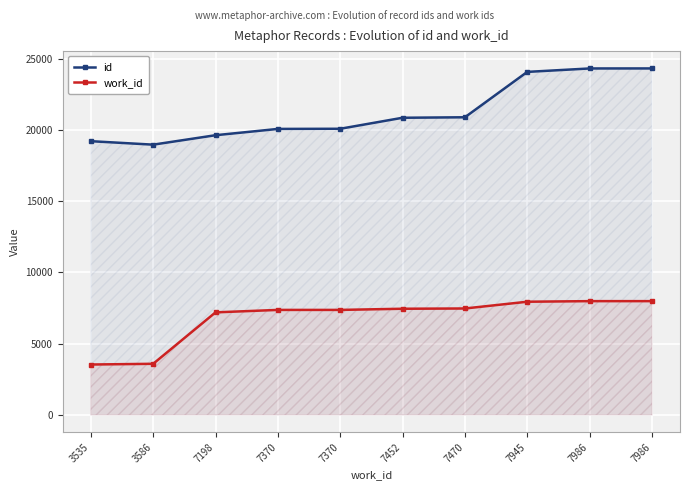

Reading left to right, transcribe all the data shown in this chart.

id: 3535=19219	3586=18975	7198=19638	7370=20080	7370=20091	7452=20864	7470=20898	7945=24085	7986=24326	7986=24328
work_id: 3535=3535	3586=3586	7198=7198	7370=7370	7370=7370	7452=7452	7470=7470	7945=7945	7986=7986	7986=7986